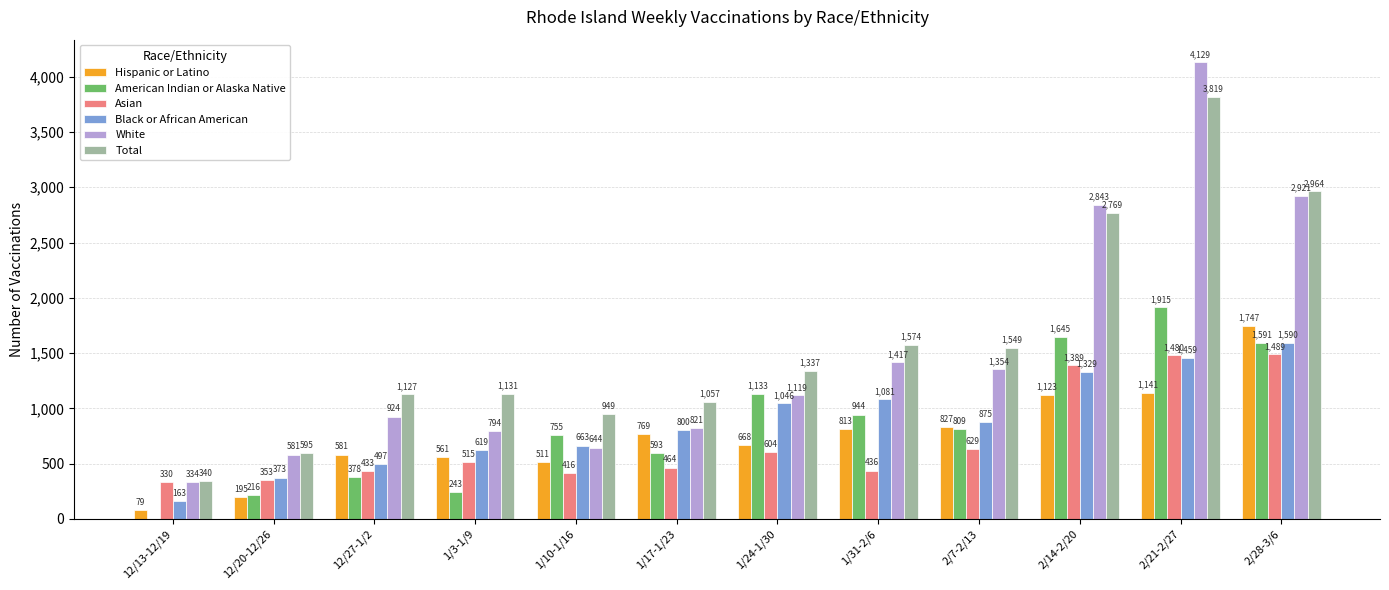

Reading right to left, transcribe all the data shown in this chart.

Hispanic or Latino: 2/28-3/6=1747	2/21-2/27=1141	2/14-2/20=1123	2/7-2/13=827	1/31-2/6=813	1/24-1/30=668	1/17-1/23=769	1/10-1/16=511	1/3-1/9=561	12/27-1/2=581	12/20-12/26=195	12/13-12/19=79
American Indian or Alaska Native: 2/28-3/6=1591	2/21-2/27=1915	2/14-2/20=1645	2/7-2/13=809	1/31-2/6=944	1/24-1/30=1133	1/17-1/23=593	1/10-1/16=755	1/3-1/9=243	12/27-1/2=378	12/20-12/26=216	12/13-12/19=0
Asian: 2/28-3/6=1489	2/21-2/27=1480	2/14-2/20=1389	2/7-2/13=629	1/31-2/6=436	1/24-1/30=604	1/17-1/23=464	1/10-1/16=416	1/3-1/9=515	12/27-1/2=433	12/20-12/26=353	12/13-12/19=330
Black or African American: 2/28-3/6=1590	2/21-2/27=1459	2/14-2/20=1329	2/7-2/13=875	1/31-2/6=1081	1/24-1/30=1046	1/17-1/23=800	1/10-1/16=663	1/3-1/9=619	12/27-1/2=497	12/20-12/26=373	12/13-12/19=163
White: 2/28-3/6=2921	2/21-2/27=4129	2/14-2/20=2843	2/7-2/13=1354	1/31-2/6=1417	1/24-1/30=1119	1/17-1/23=821	1/10-1/16=644	1/3-1/9=794	12/27-1/2=924	12/20-12/26=581	12/13-12/19=334
Total: 2/28-3/6=2964	2/21-2/27=3819	2/14-2/20=2769	2/7-2/13=1549	1/31-2/6=1574	1/24-1/30=1337	1/17-1/23=1057	1/10-1/16=949	1/3-1/9=1131	12/27-1/2=1127	12/20-12/26=595	12/13-12/19=340